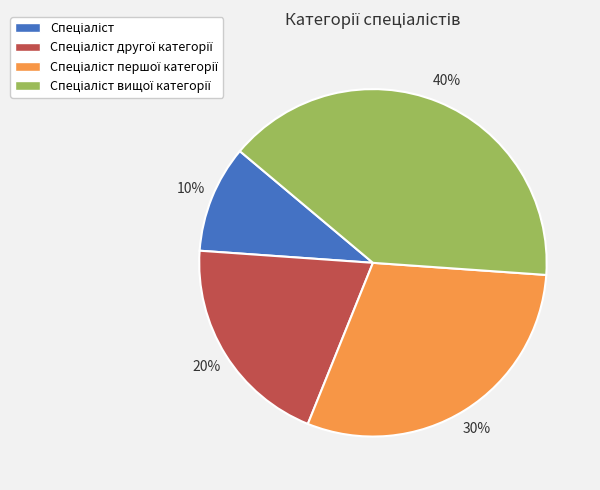

To the nearest percent, what is the difference between the largest and smallest slice percentages?

30%